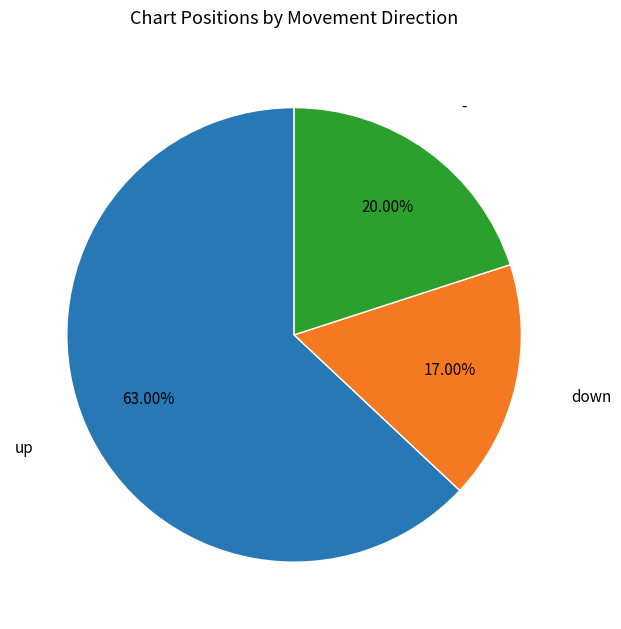

To the nearest percent, what is the difference between the largest and smallest slice percentages?

46%